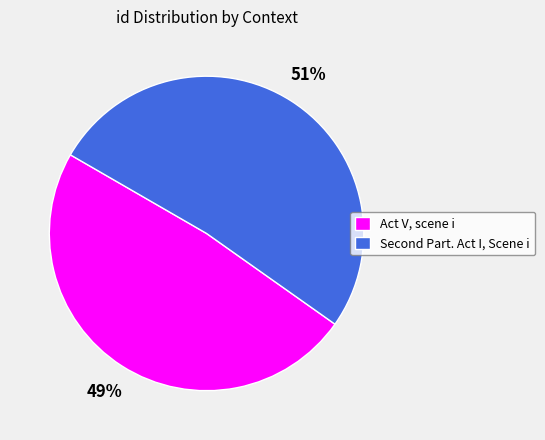

Which slice is the largest?

Second Part. Act I, Scene i